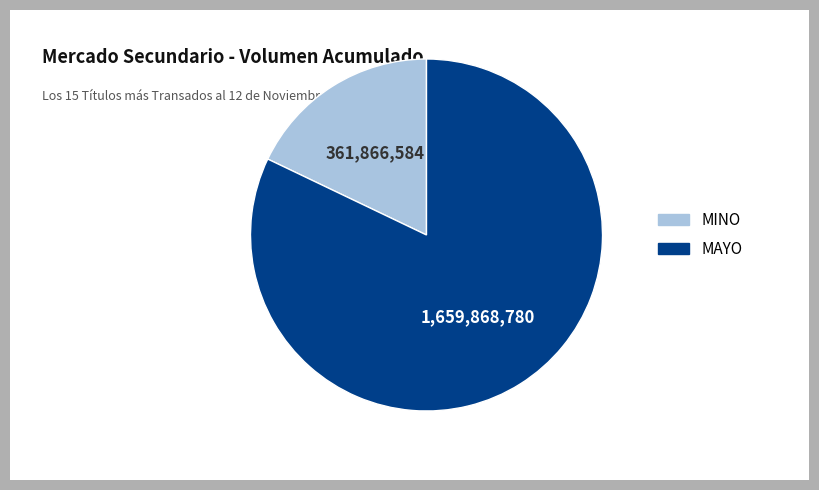

How many segments does this pie chart have?

2